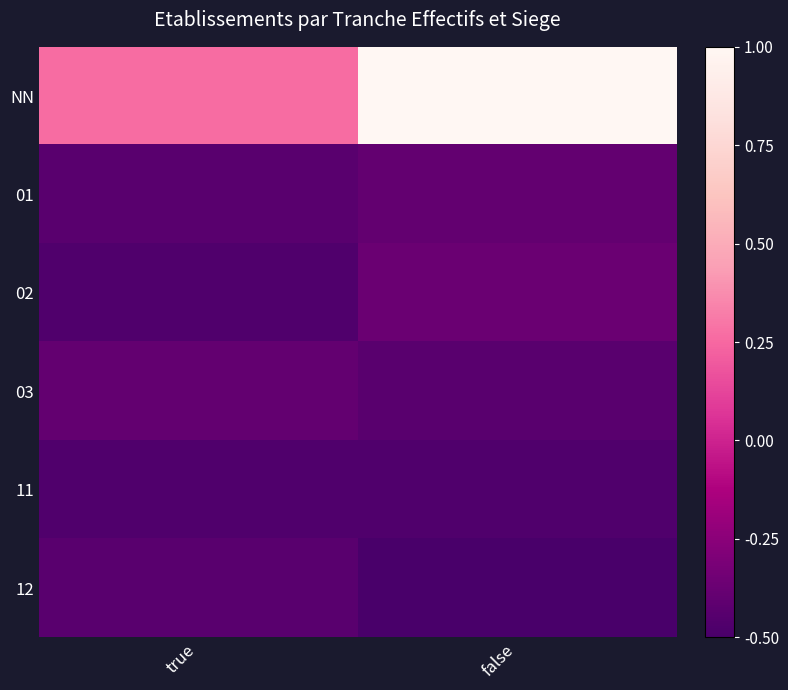

What is the total value across all series at true?

-1.9